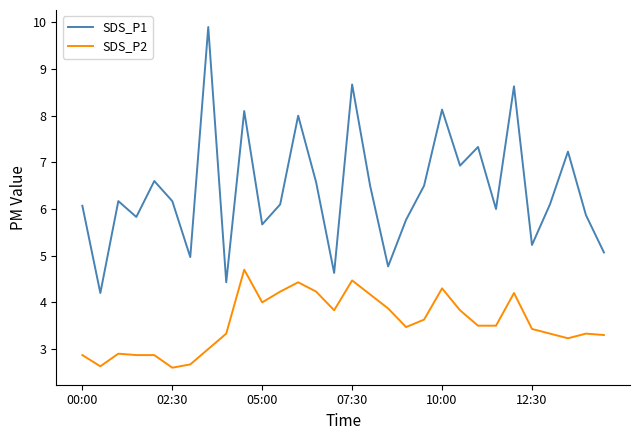

What is the minimum value for SDS_P2?

2.6